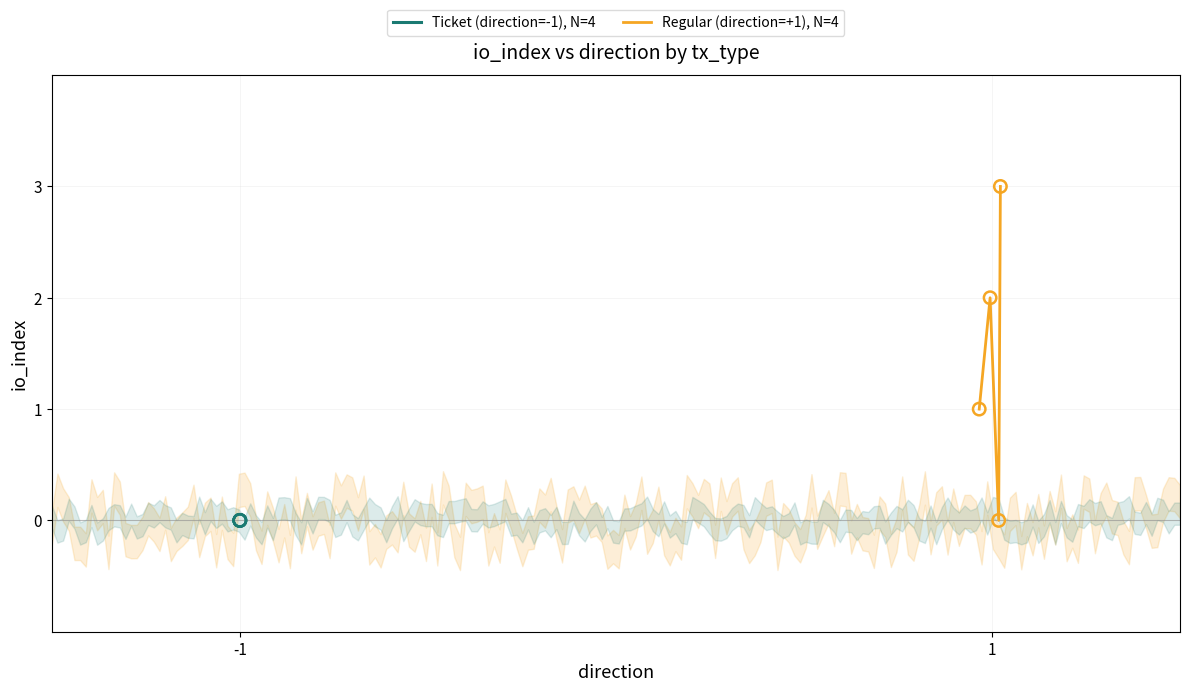

At how many categories does at least one series exceed 2?

1